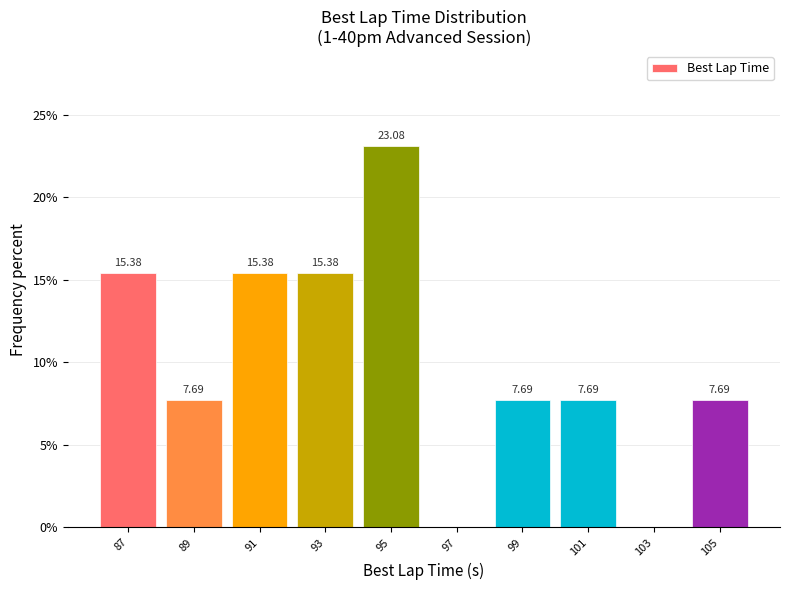

What is the sum of all values?

100.0